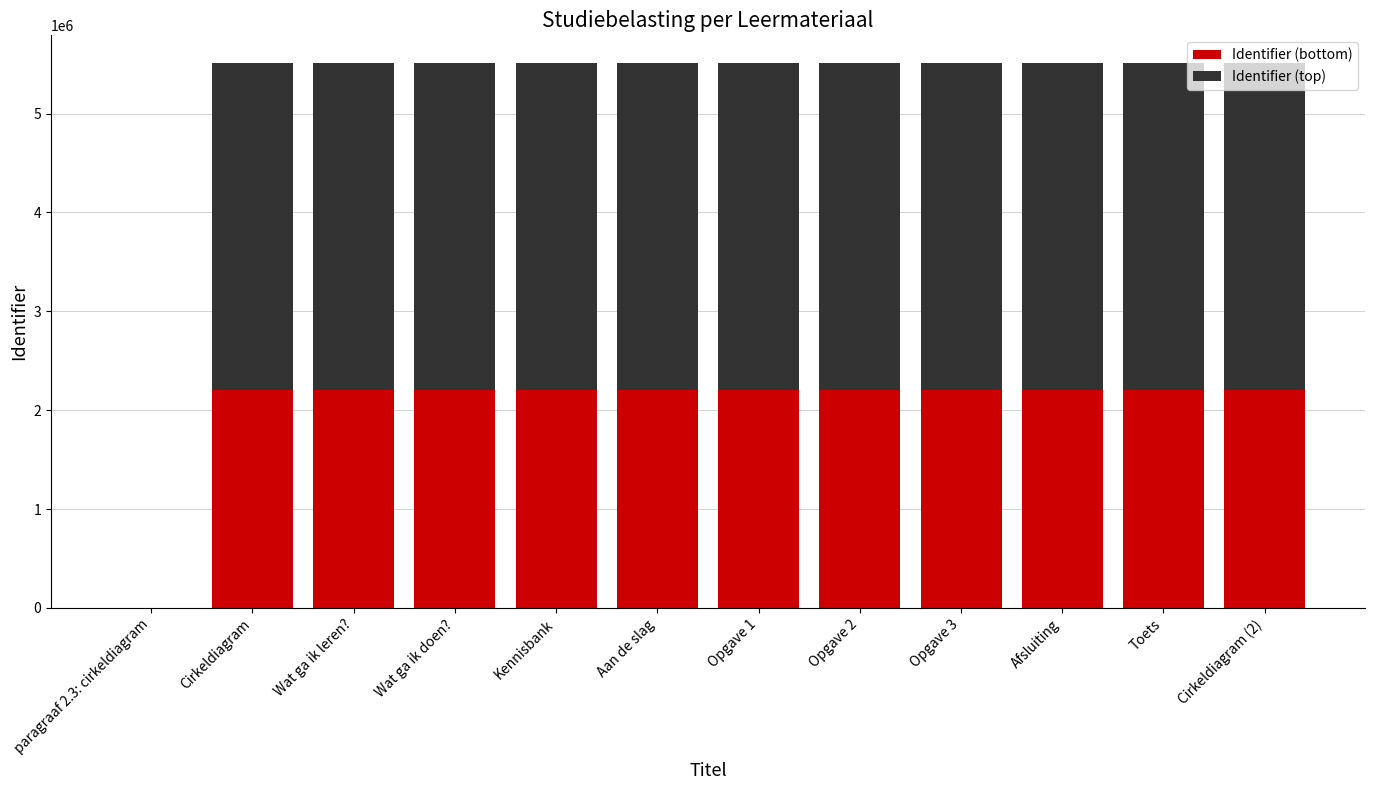

Count the number of categories in the chart.

12